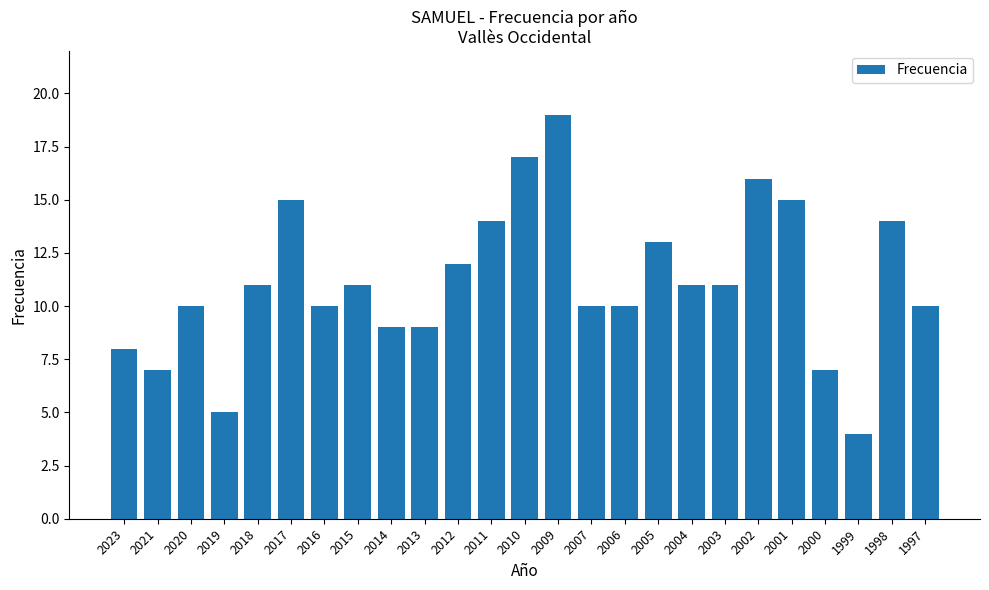

What is the value of the 10th bar from the left?

9